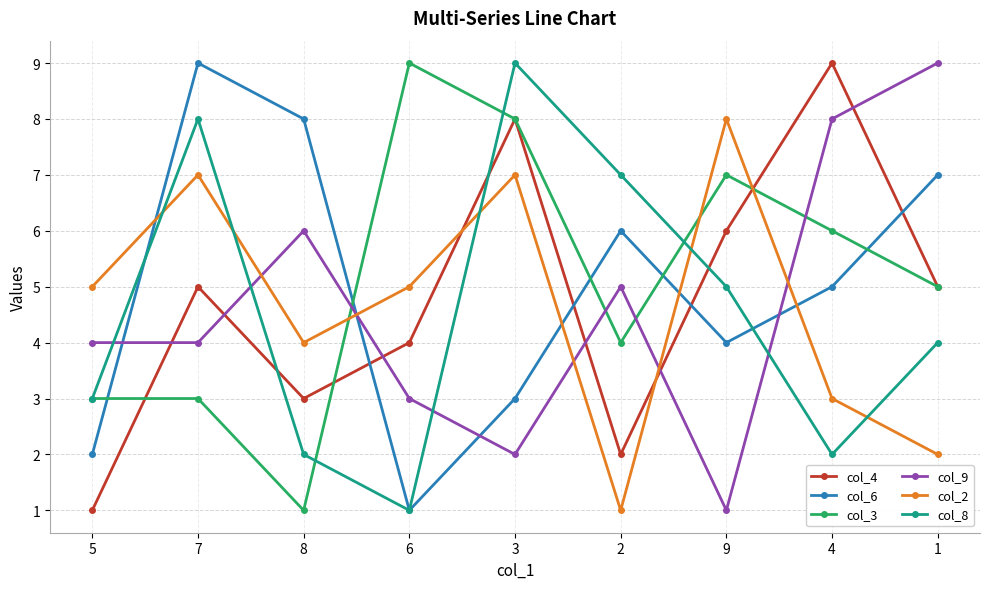

What is the difference between the maximum and minimum values in the col_6 series?

8